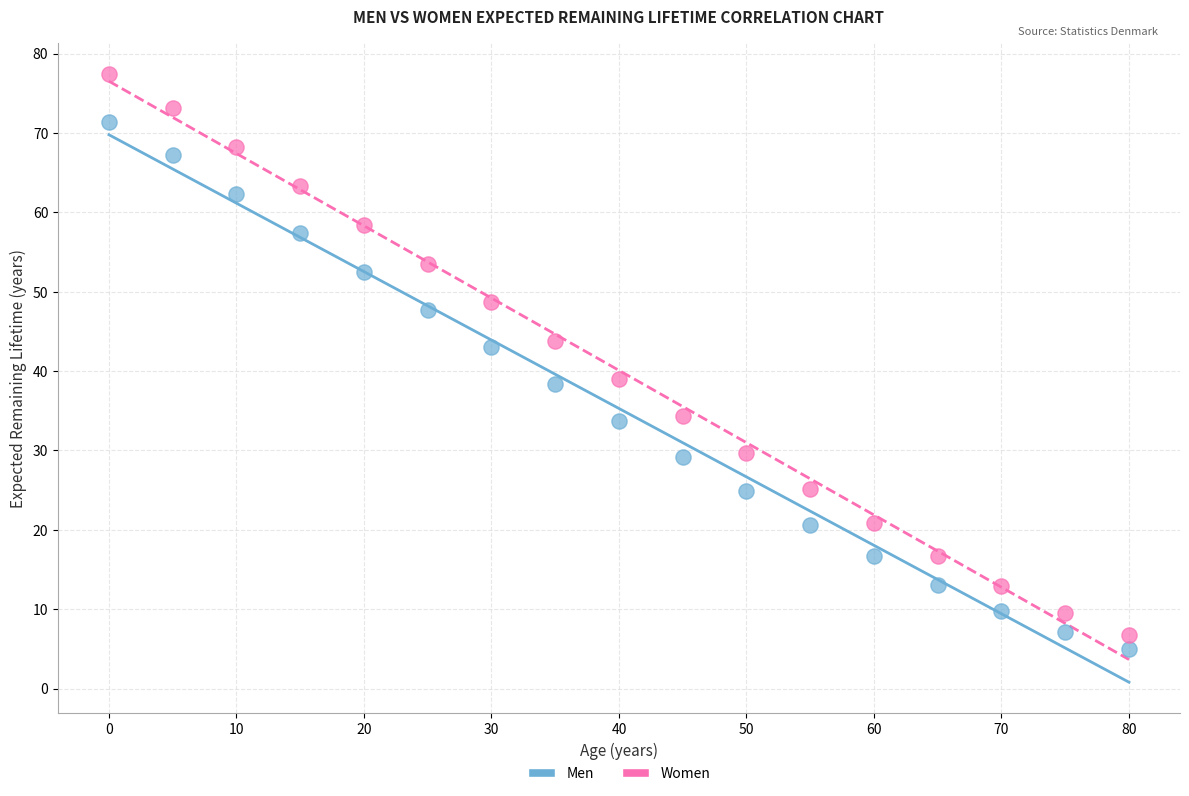

Which series has the largest Y range (max minus min)?

Women